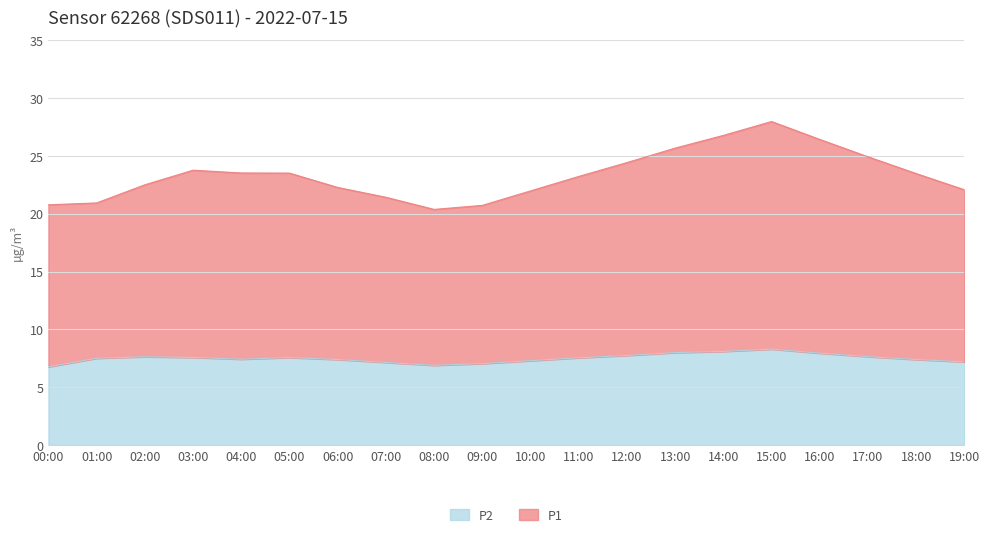

List the series in order of their peak value, lowest first.

P2, P1